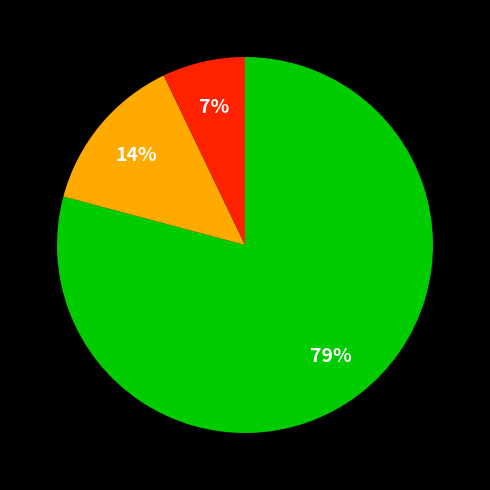

To the nearest percent, what is the difference between the largest and smallest slice percentages?

72%